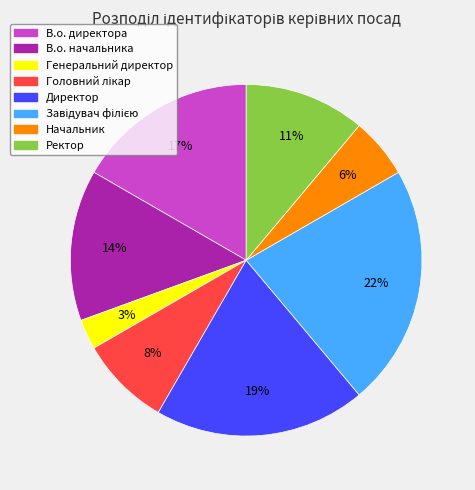

To the nearest percent, what percentage of the pie is Начальник?

6%